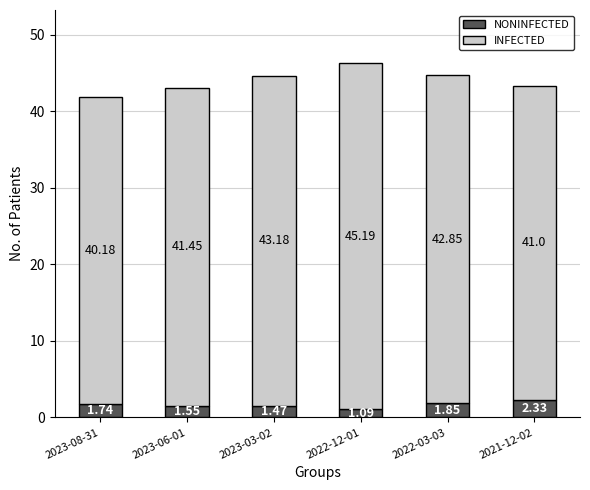

Which category has the lowest value in the INFECTED series?

2022-12-01